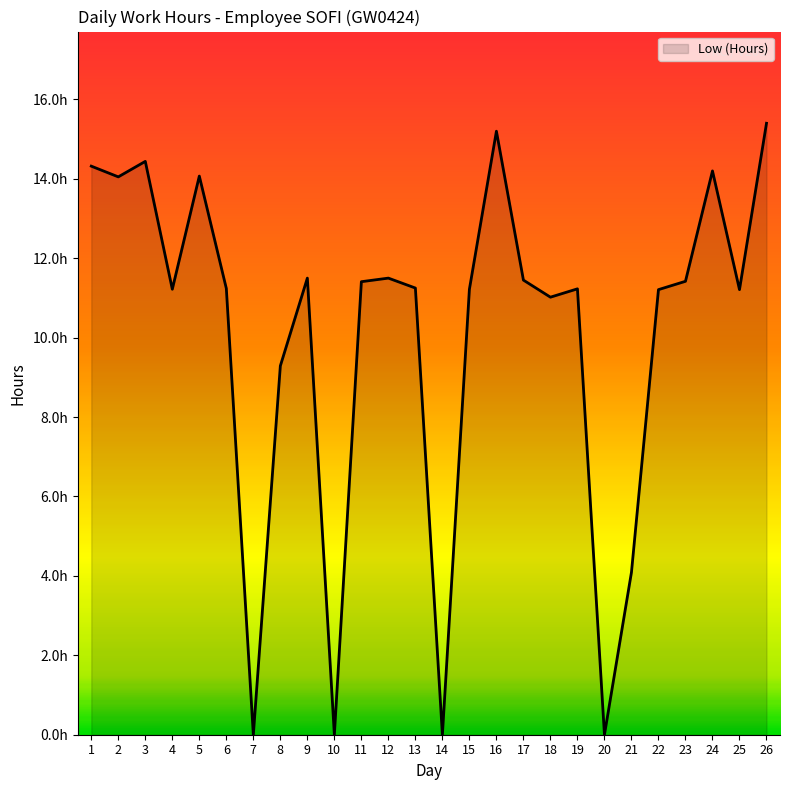

Reading right to left, extract all data points from this chart.

26=15.4	25=11.2	24=14.2	23=11.4	22=11.2	21=4.1	20=0.0	19=11.2	18=11.0	17=11.4	16=15.2	15=11.2	14=0.0	13=11.2	12=11.5	11=11.4	10=0.0	9=11.5	8=9.3	7=0.0	6=11.2	5=14.1	4=11.2	3=14.4	2=14.1	1=14.3